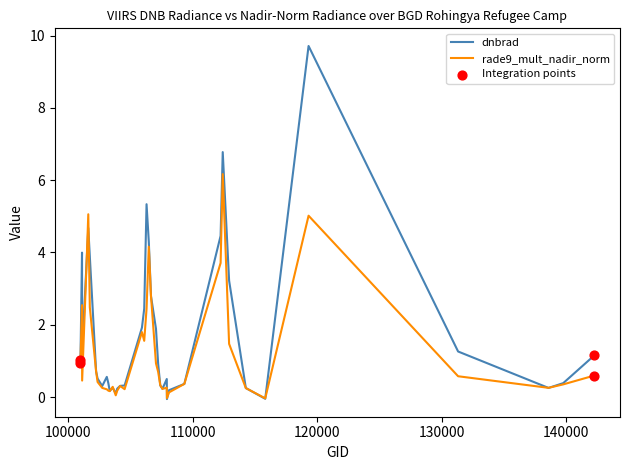

Which series has the largest range (max minus min)?

dnbrad